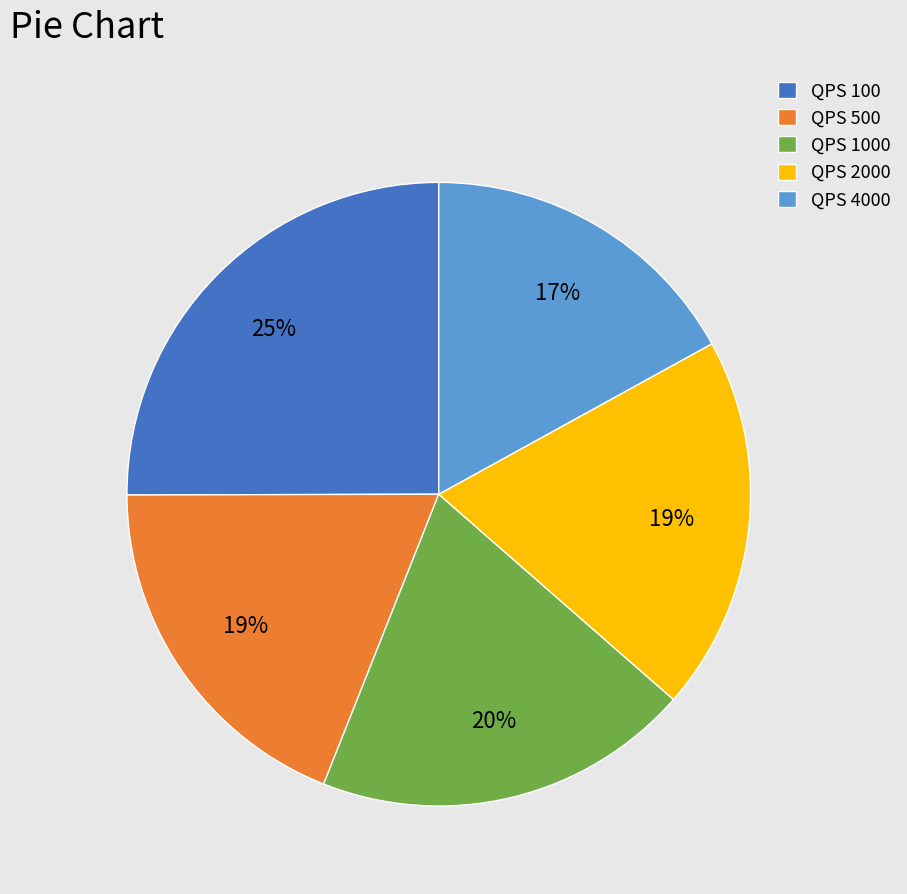

Do QPS 2000 and QPS 4000 together represent more than half of the pie?

No